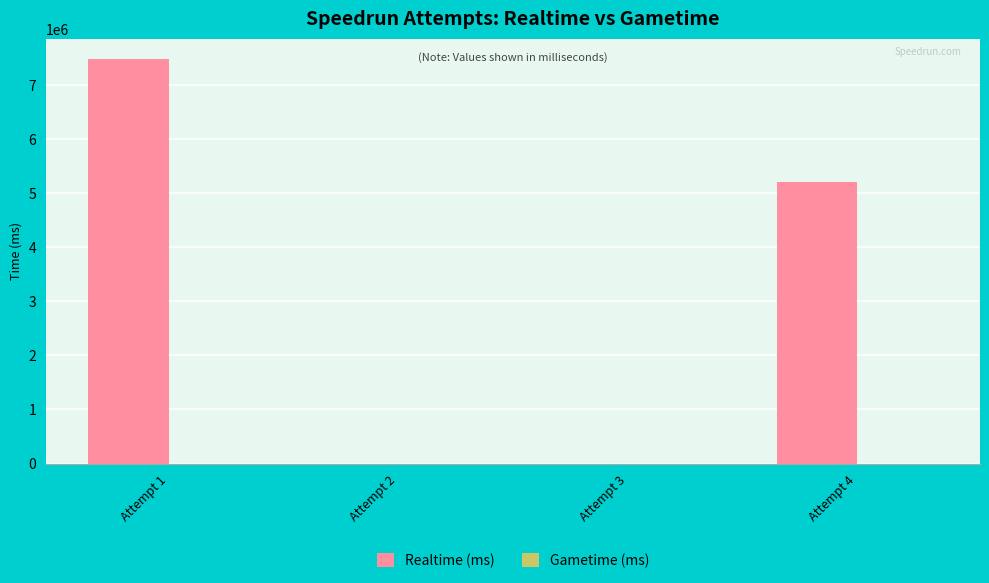

Between Attempt 1 and Attempt 4, which is larger?

Attempt 1